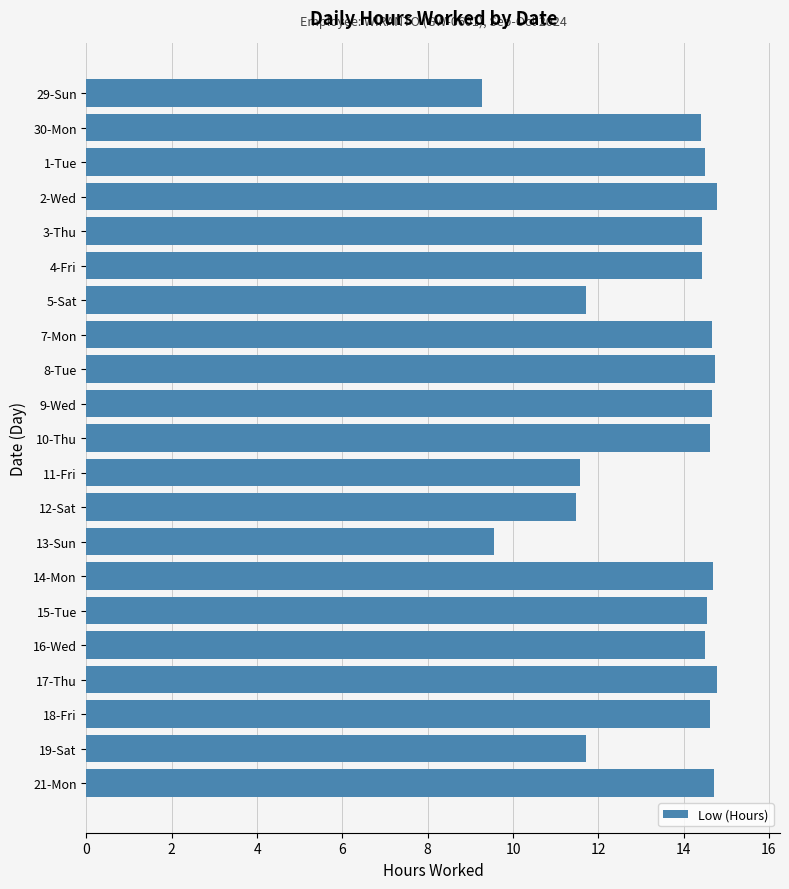

What is the label of the 4th bar from the bottom?

17-Thu